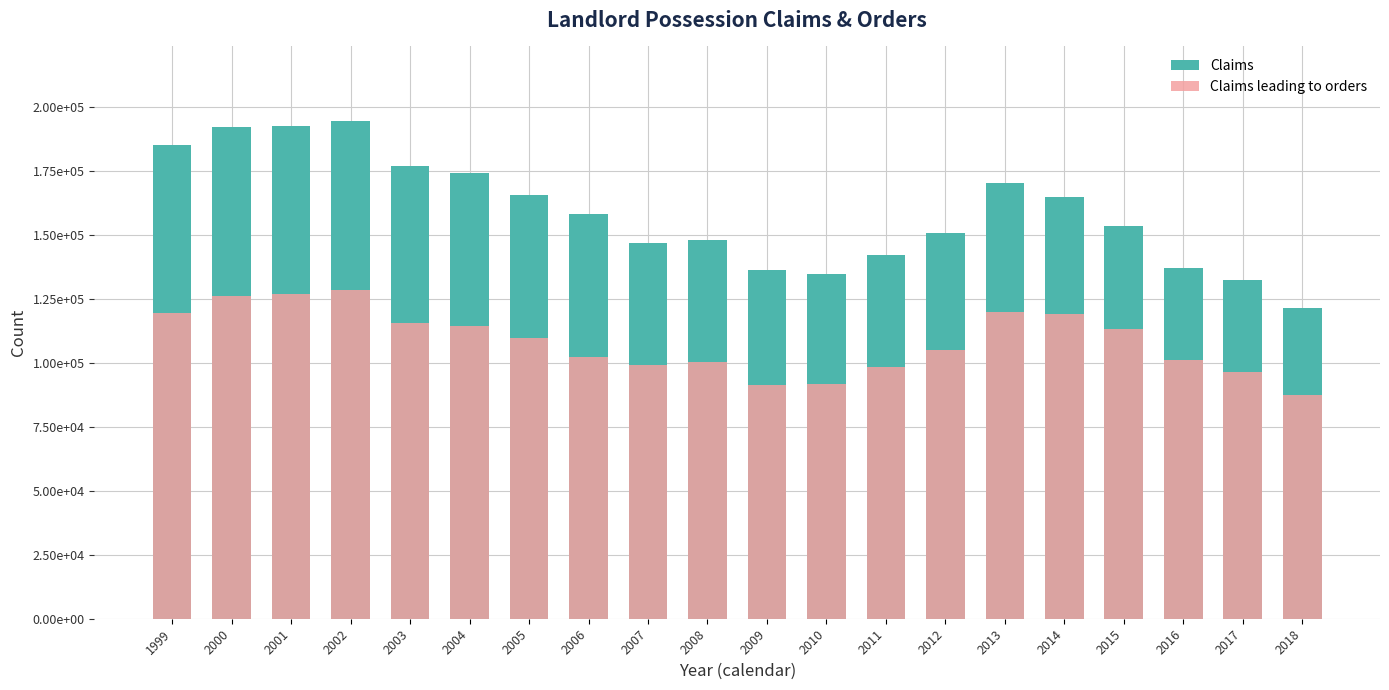

Which series has the largest range (max minus min)?

Claims